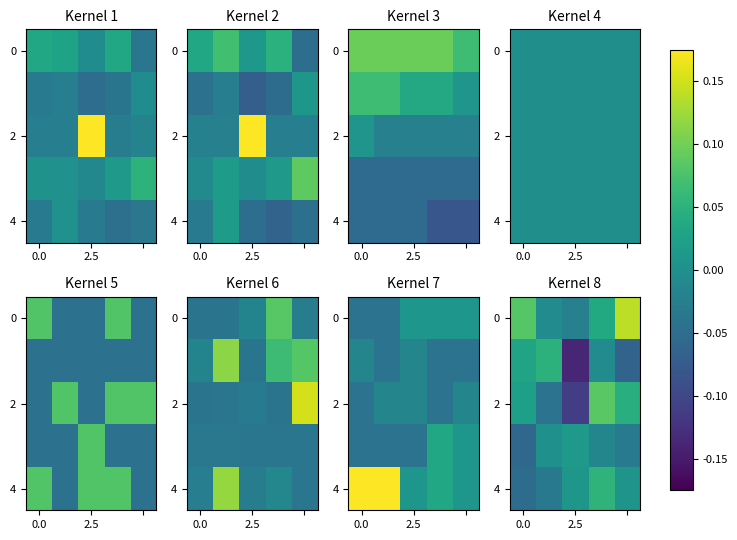

What is the difference between the 4 values at 0.0 and 2.5?

0.1